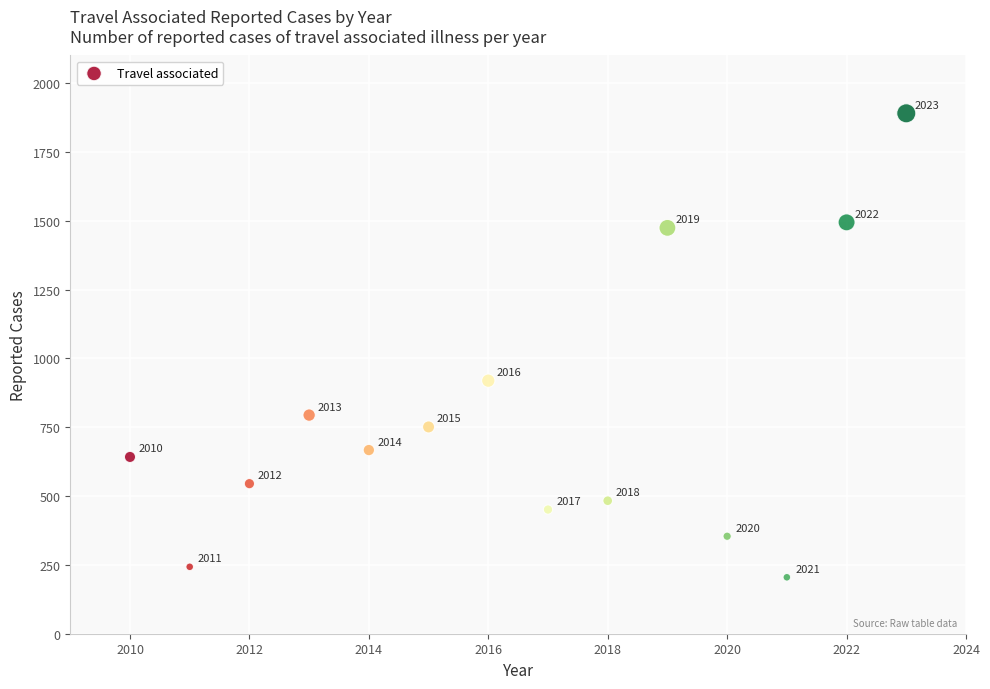

What Y value in the scatter plot is closest to 1047?

919